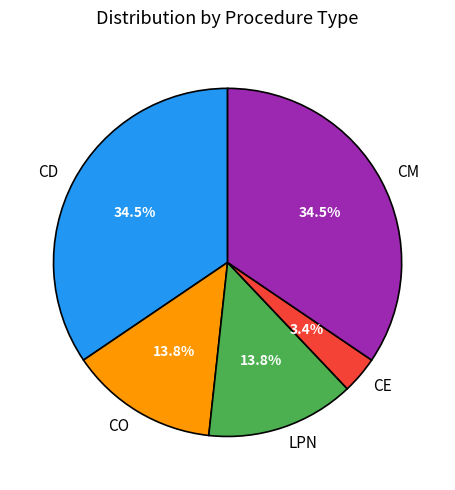

What percentage is the CO slice, to the nearest percent?

14%